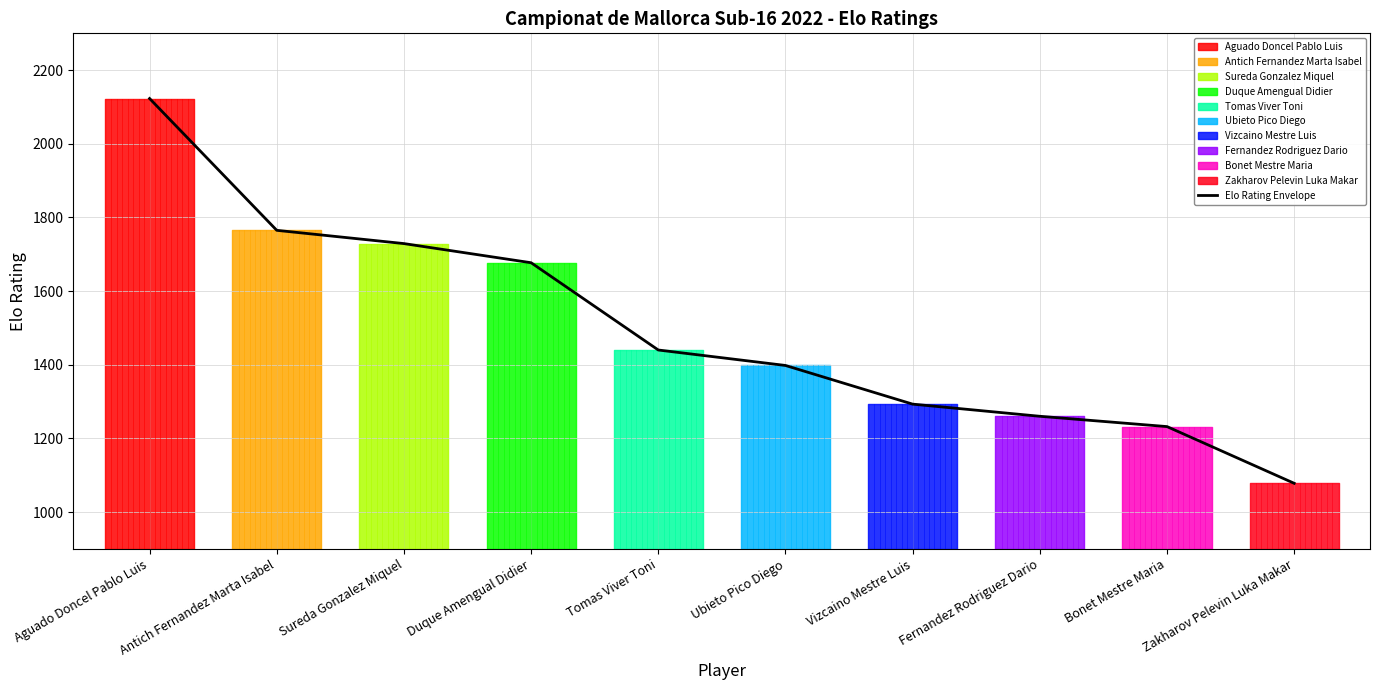

Which has a higher value, Sureda Gonzalez Miquel or Antich Fernandez Marta Isabel?

Antich Fernandez Marta Isabel